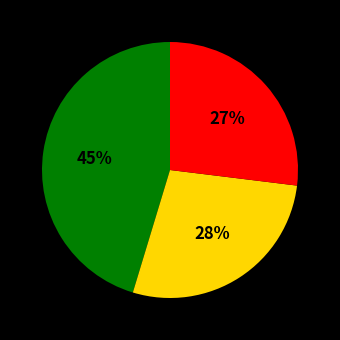

Is there any slice that represents more than half of the pie?

No